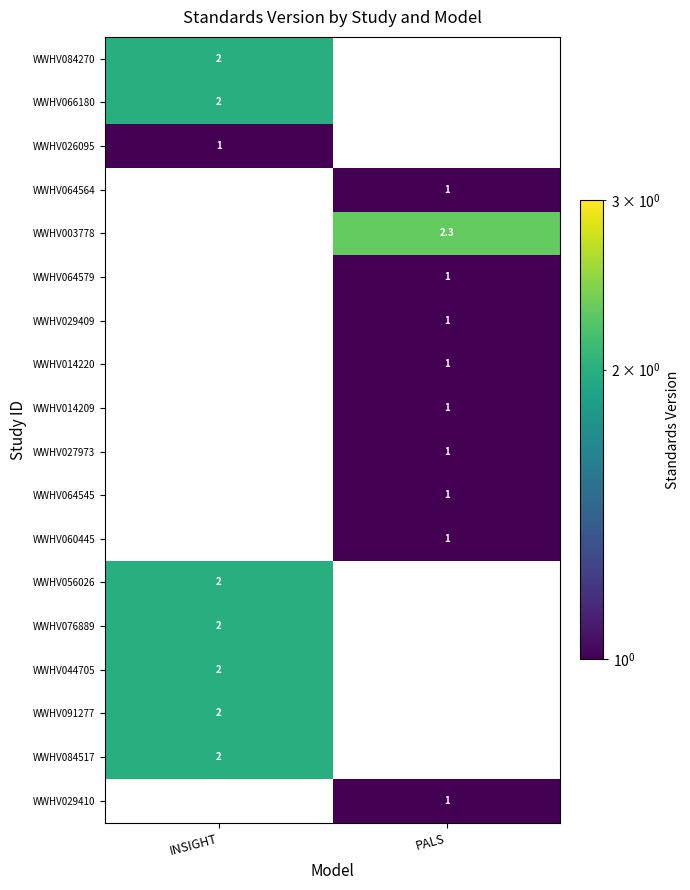

True or false: WWHV084517 has a value of 3.3 at INSIGHT.

False